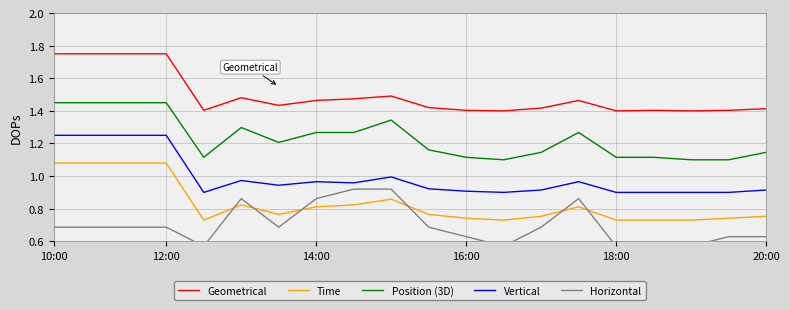

True or false: Vertical and Time cross at least once.

False